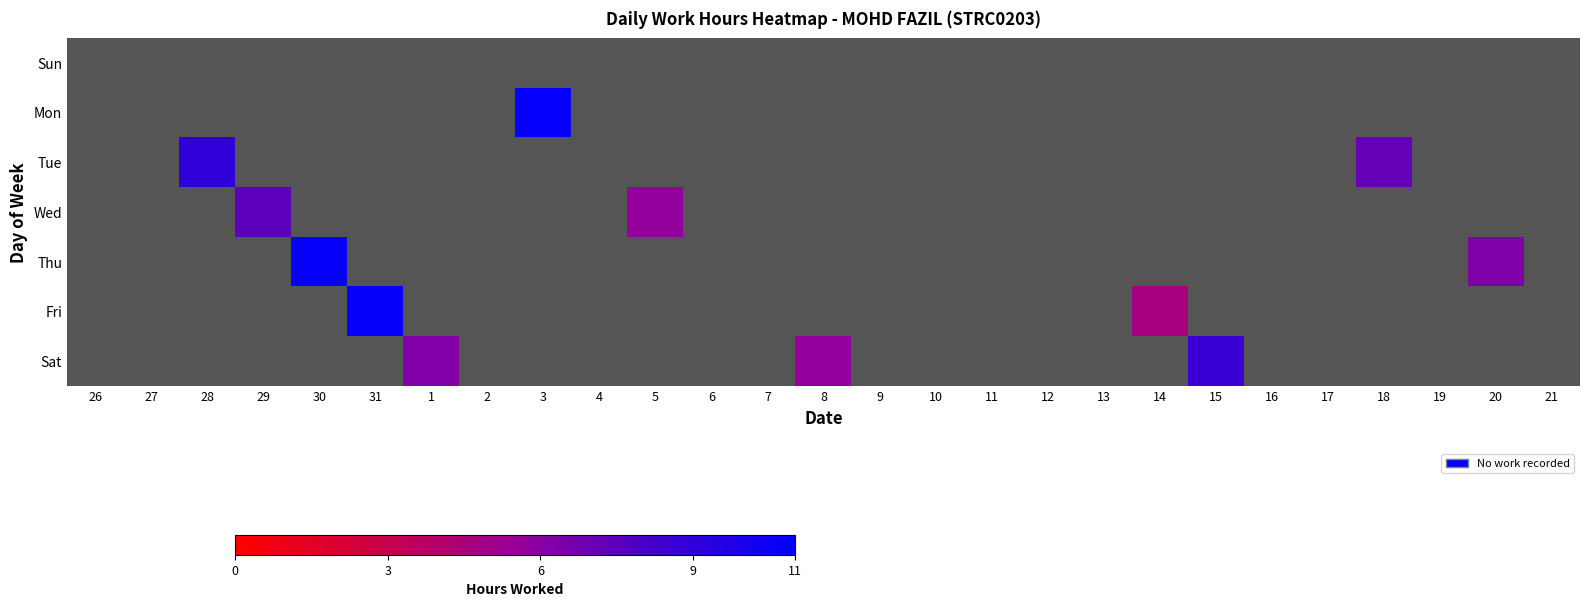

What is the total value across all series at 29?

7.5